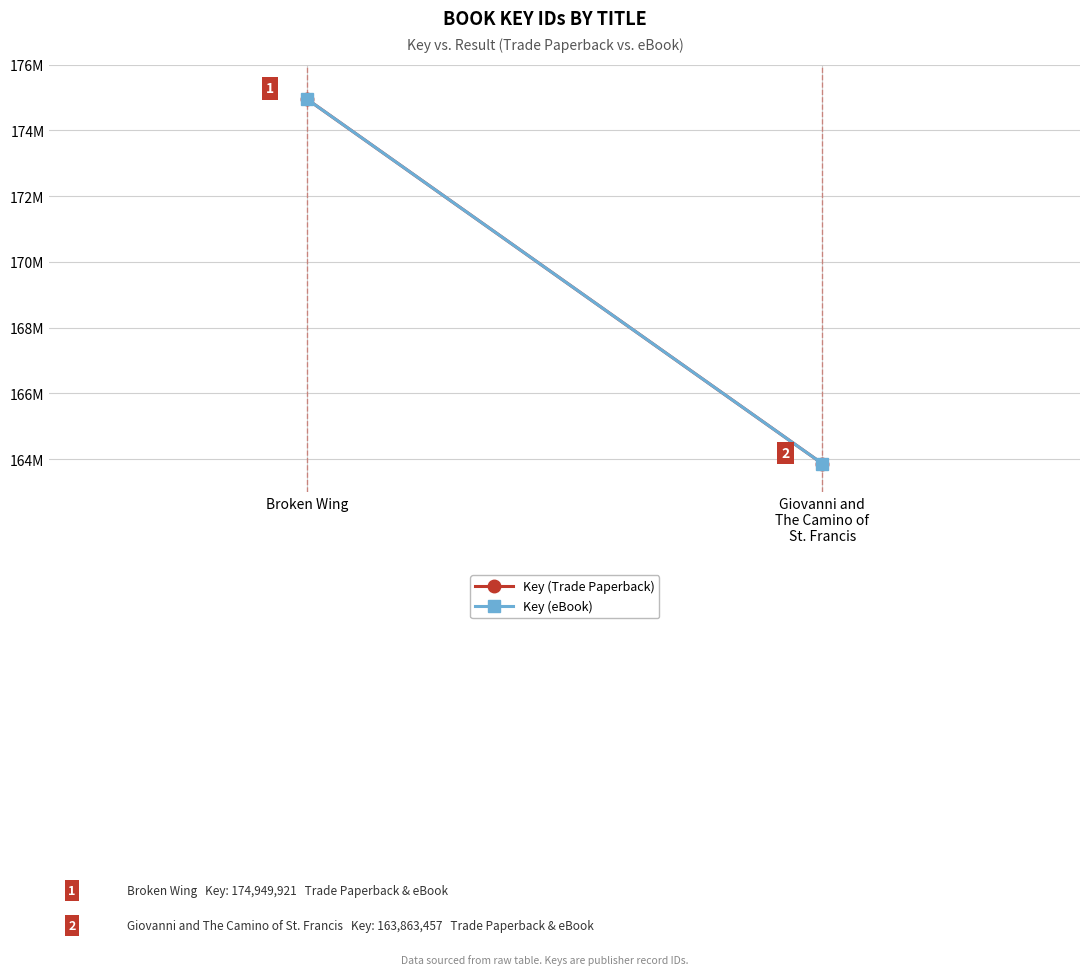

The value of Key (eBook) at Broken Wing is 90870356. True or false?

False